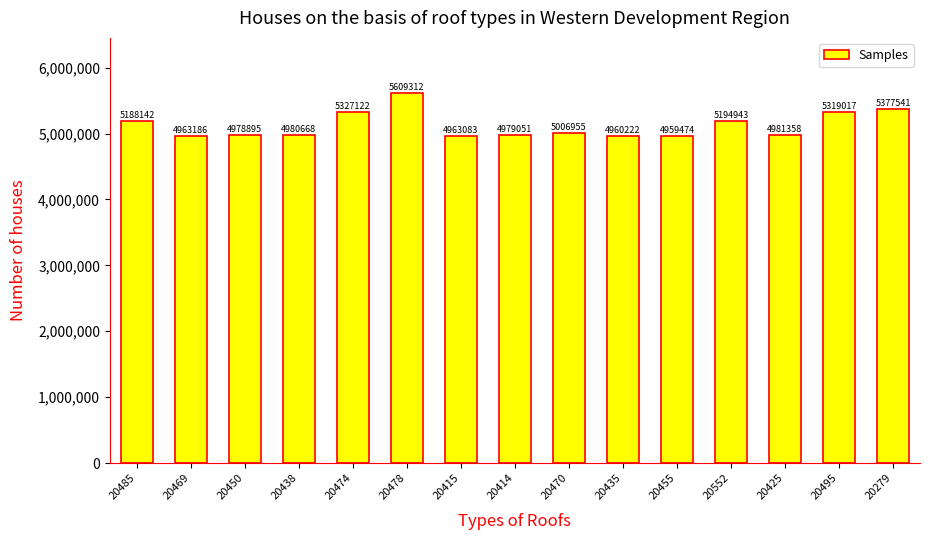

What is the average value?

5119265